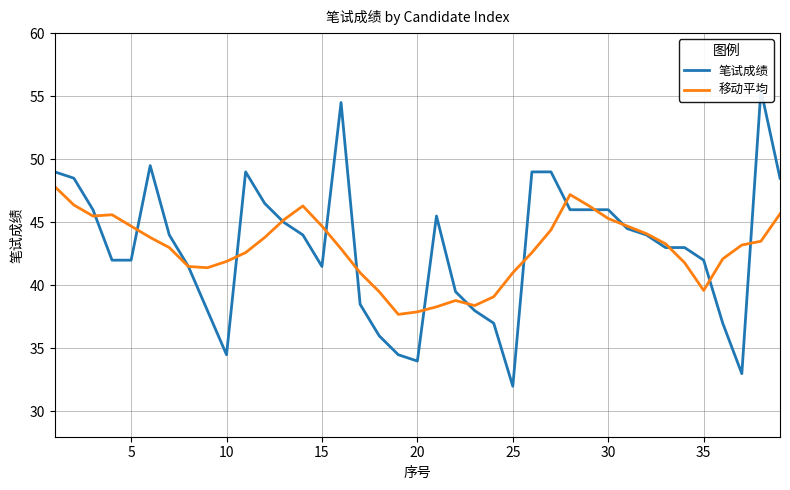

At how many categories does at least one series exceed 45?

18